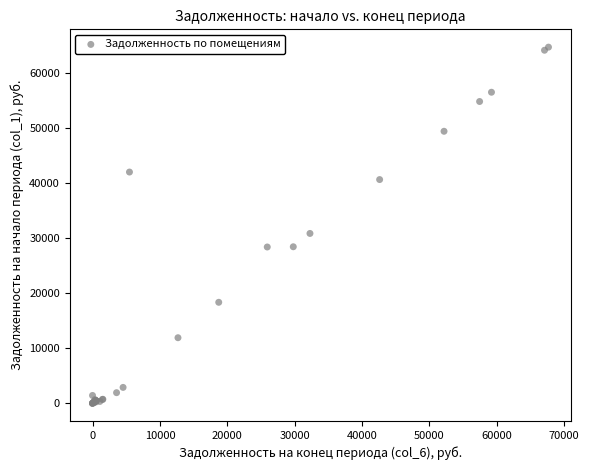

What Y value in the scatter plot is closest to 32363?

30862.3